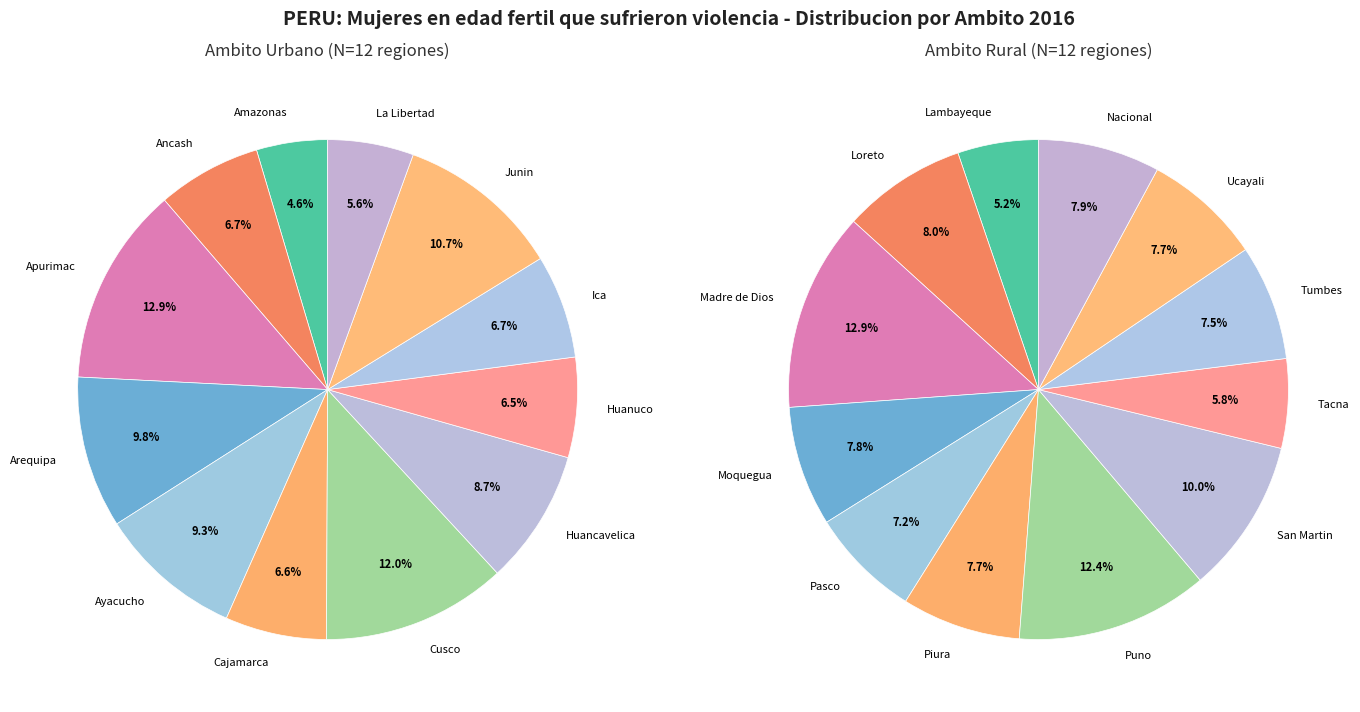

The 2009 slice represents 1% of the pie. True or false?

False